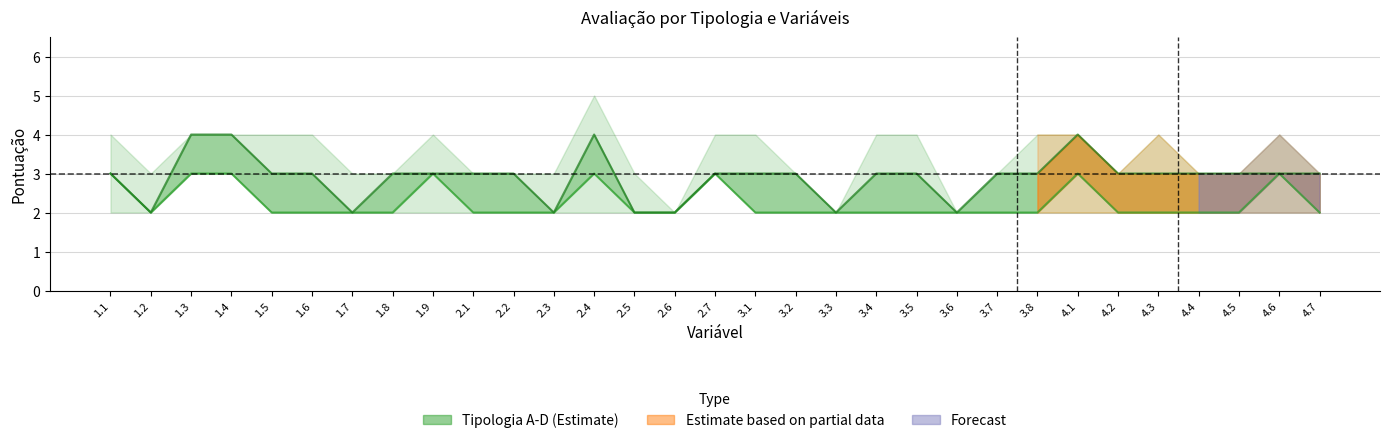

At which category is the sum across all series the highest?

1.3